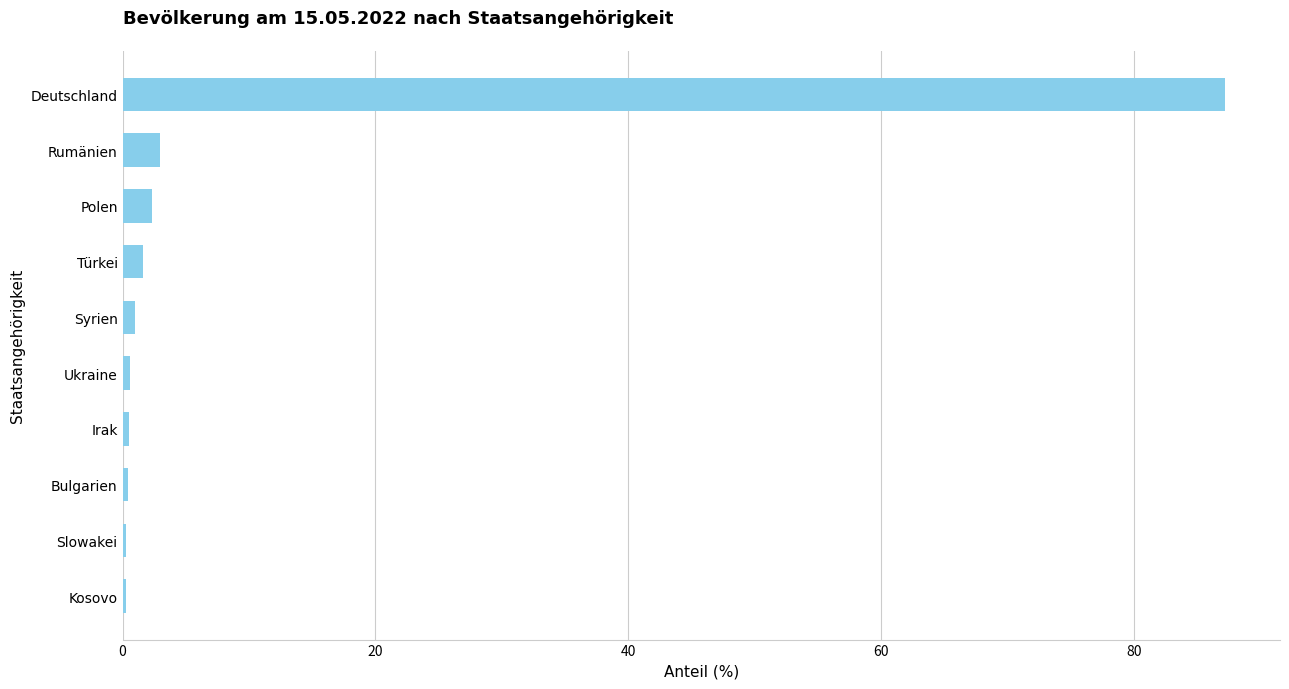

What is the greatest value displayed?

87.2